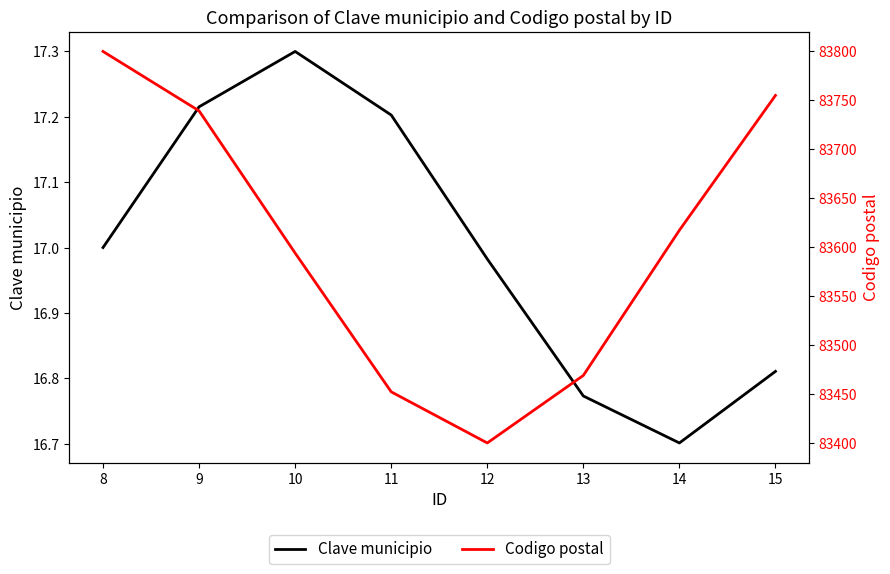

What is the maximum value shown in the chart?

83800.0